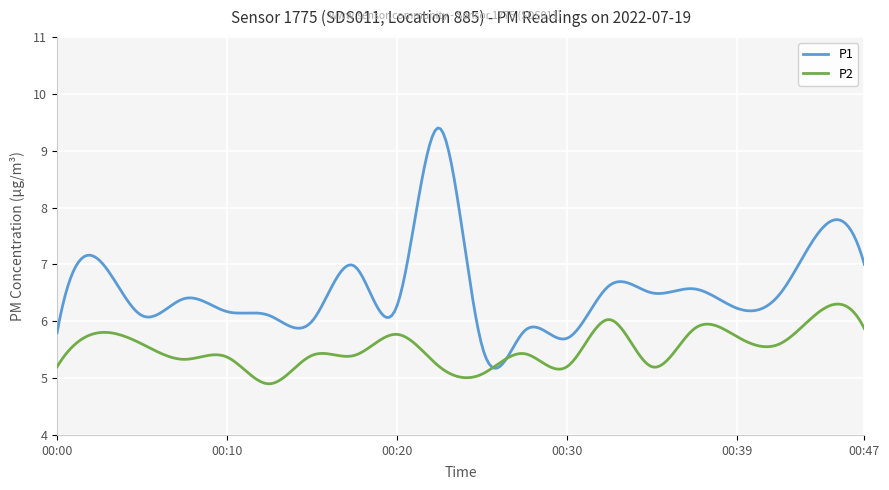

Rank the series by their maximum value, from highest to lowest.

P1, P2